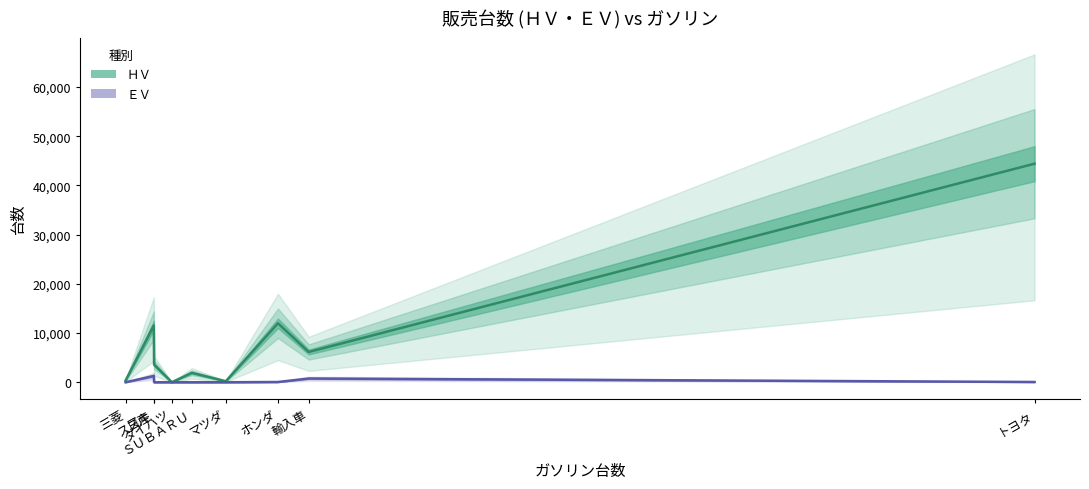

Count the number of data series in this chart.

2